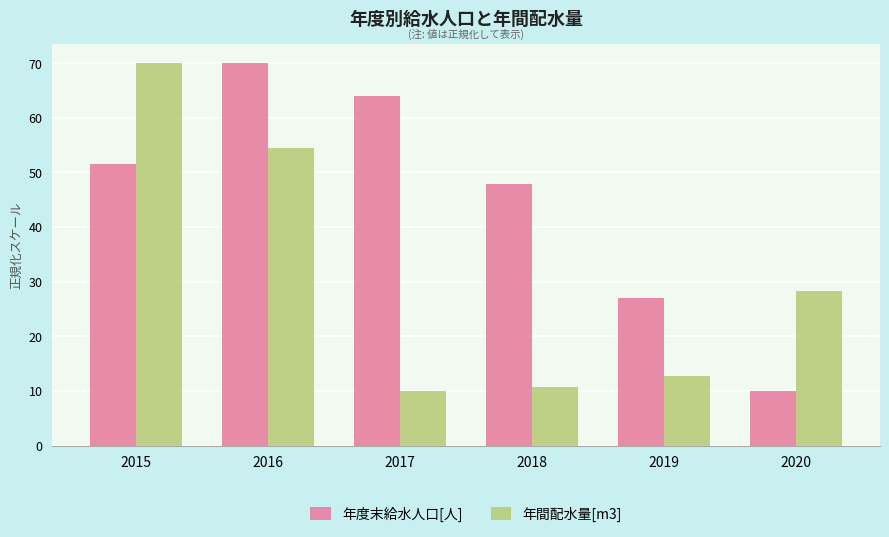

What is the total value across all series at 2019?

39.6